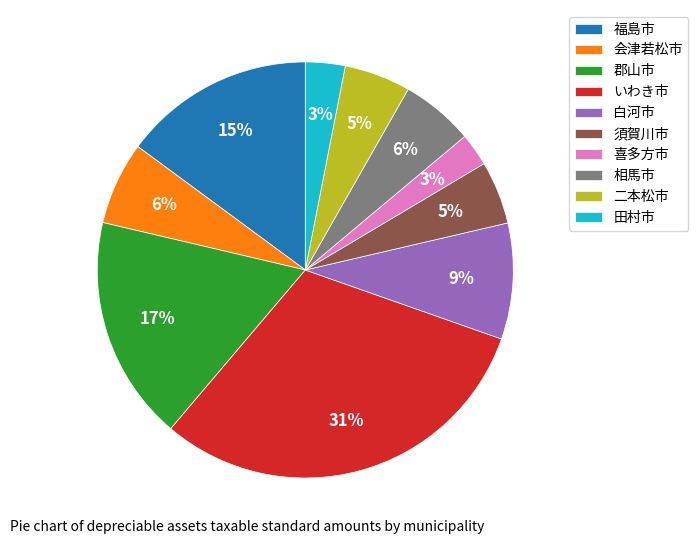

Is the sum of 二本松市 and 相馬市 greater than half?

No